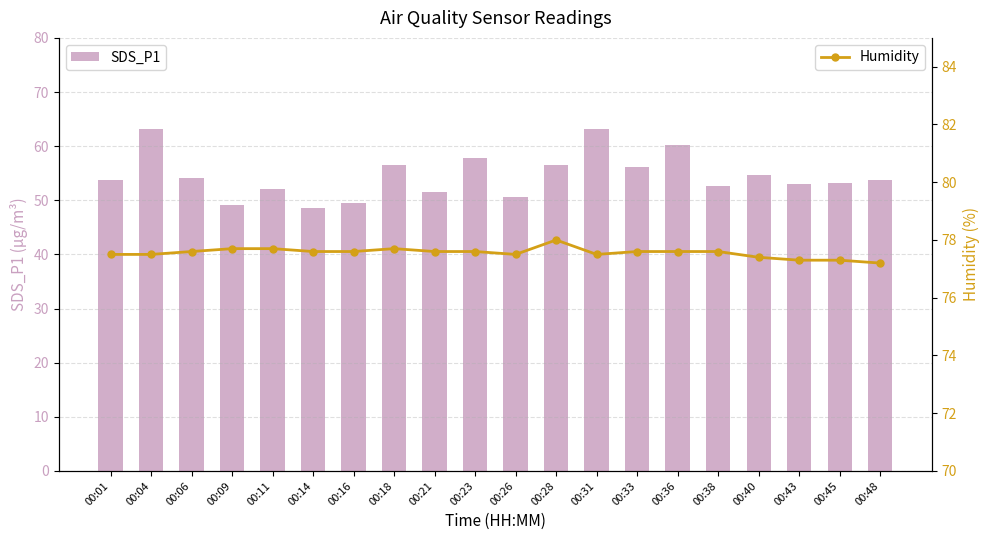

Which label corresponds to the smallest value in the chart?

00:14